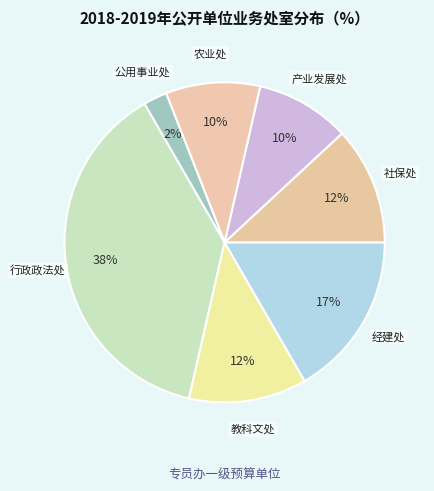

To the nearest percent, what is the difference between the 经建处 and 社保处 slice percentages?

5%